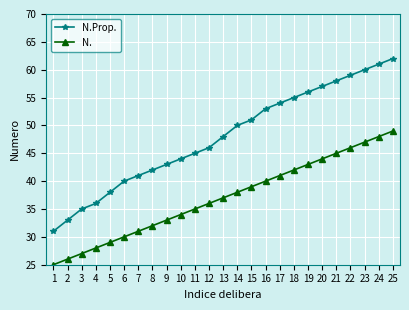

Which label corresponds to the largest value in the chart?

25